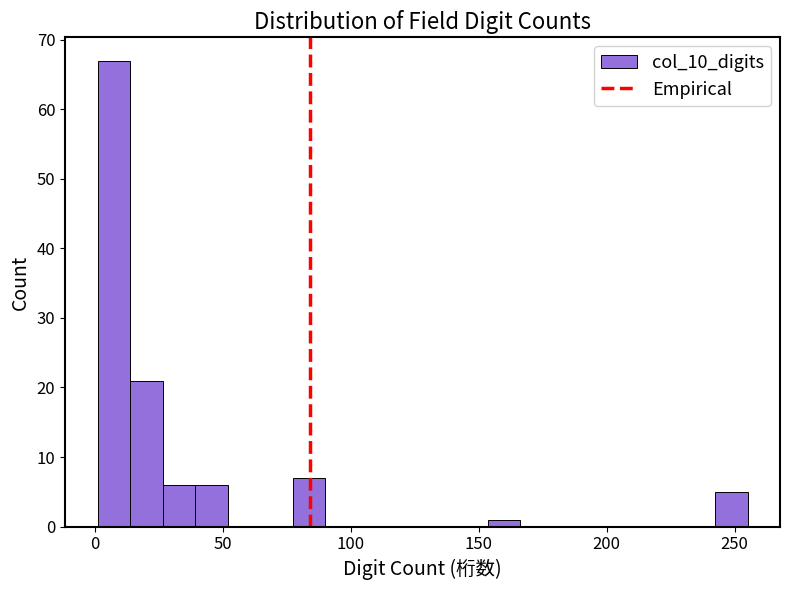

Read against the x-axis, roughly where is the centre of the tallest bar?

5